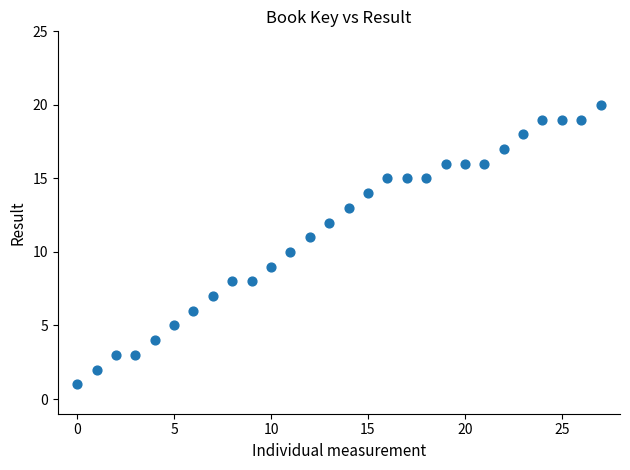

What is the range of Y values (max minus min)?

19